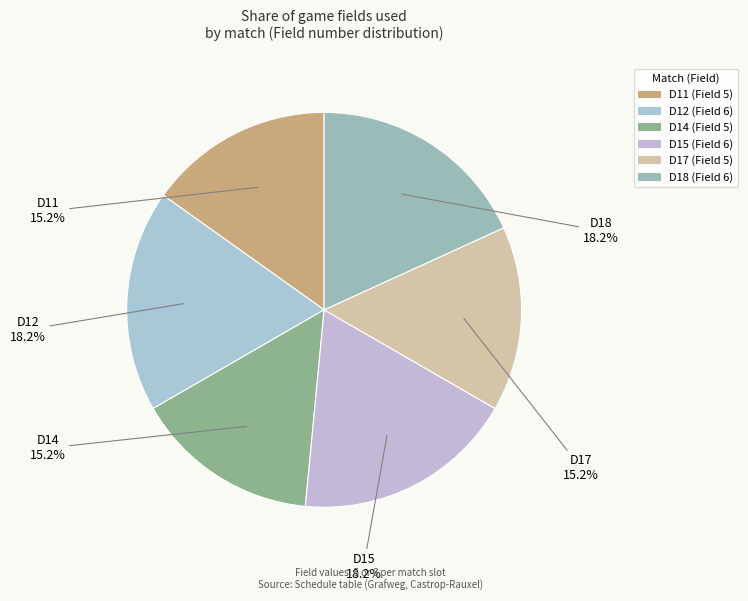

Does D12 account for over 50% of the chart?

No